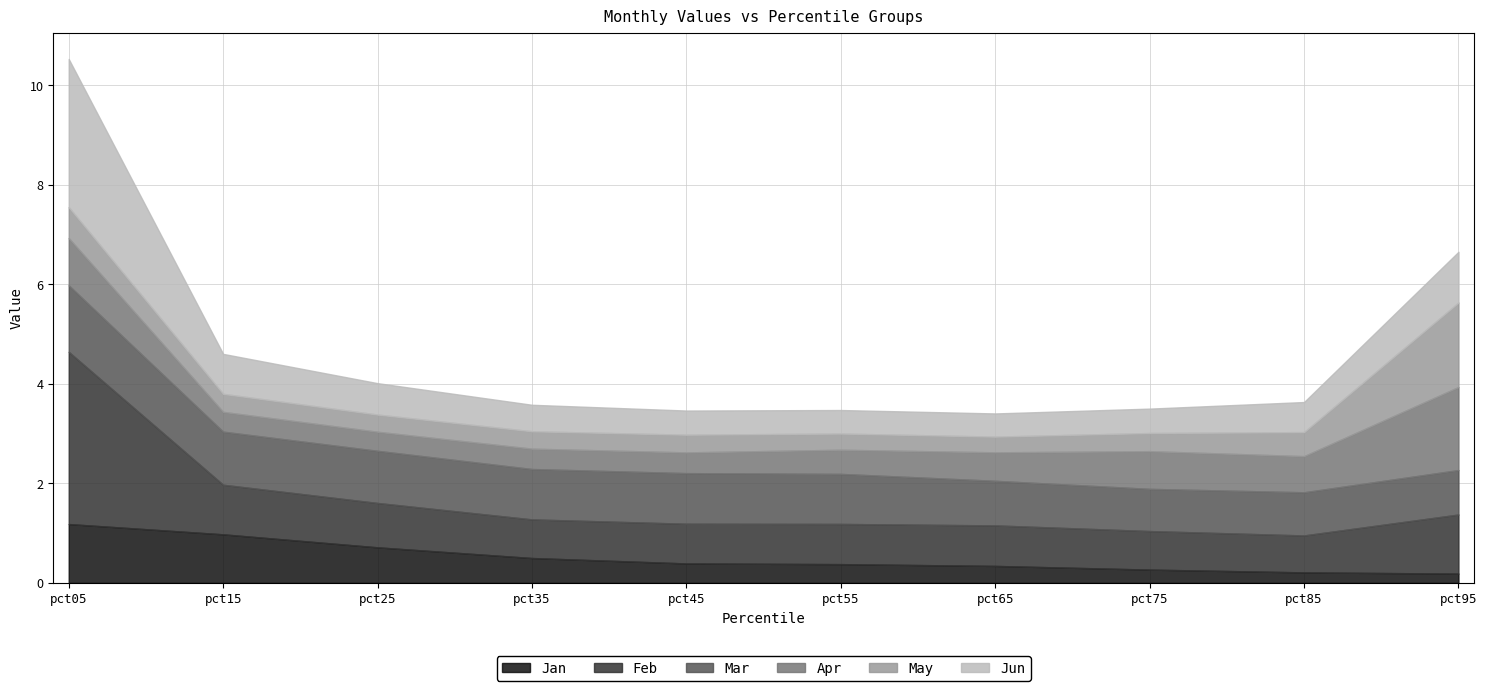

Where is Mar nearest to the value 1?

pct55